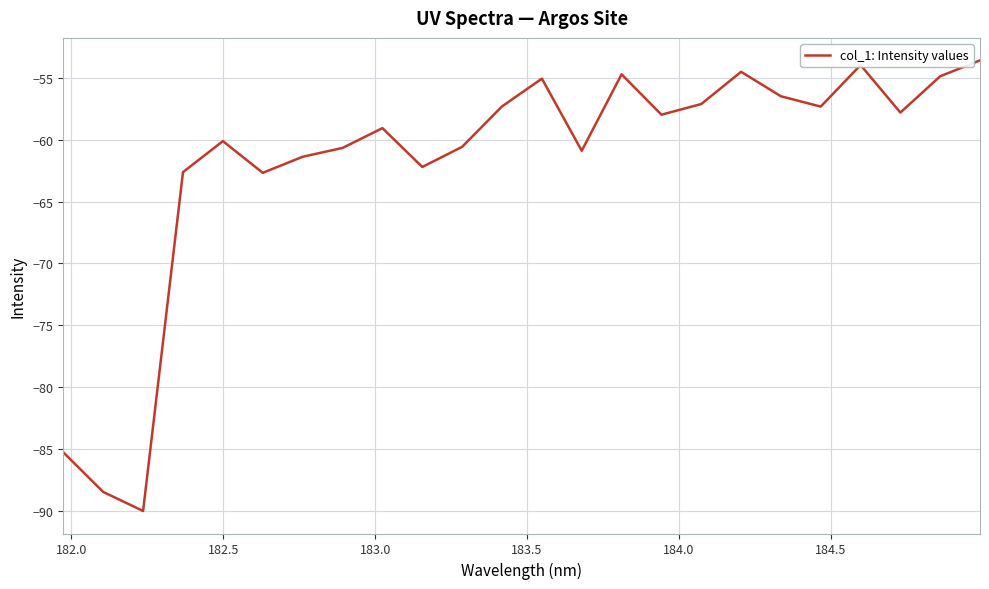

Count the number of data series in this chart.

1